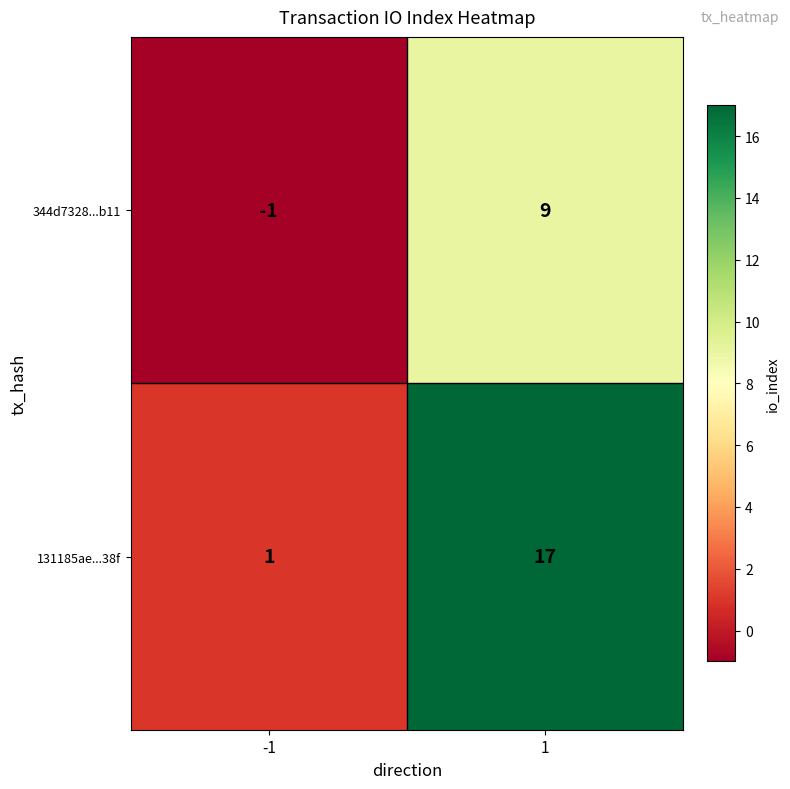

Which series has the largest total across all categories?

131185ae...38f